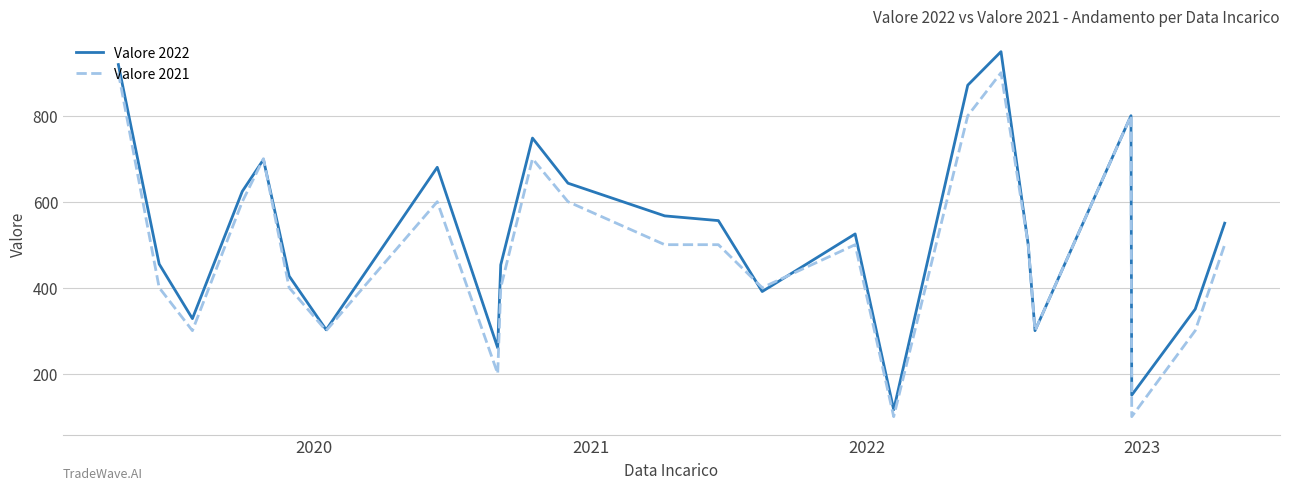

What is the maximum value shown in the chart?

949